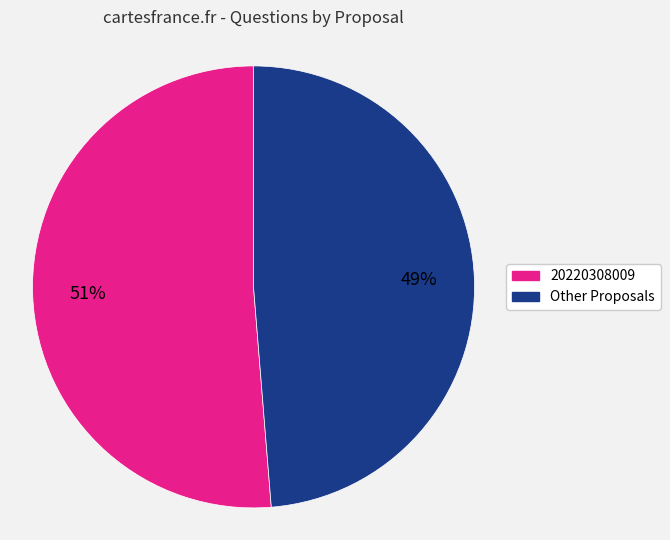

To the nearest percent, what is the average slice percentage?

50%